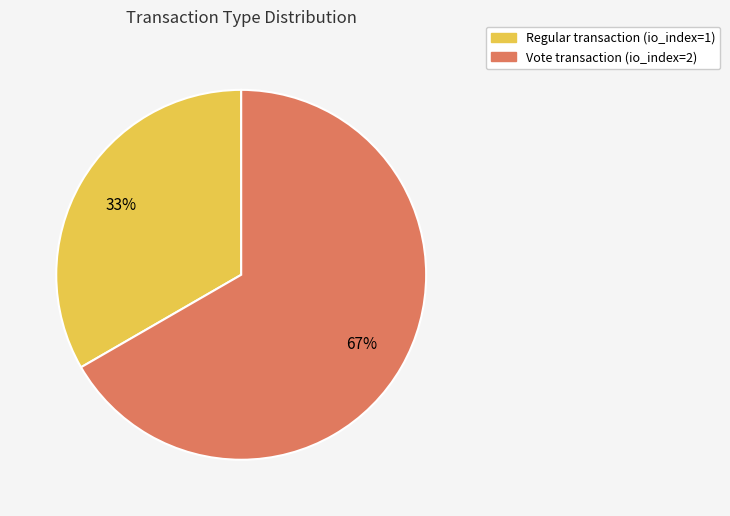

To the nearest percent, what is the average slice percentage?

50%